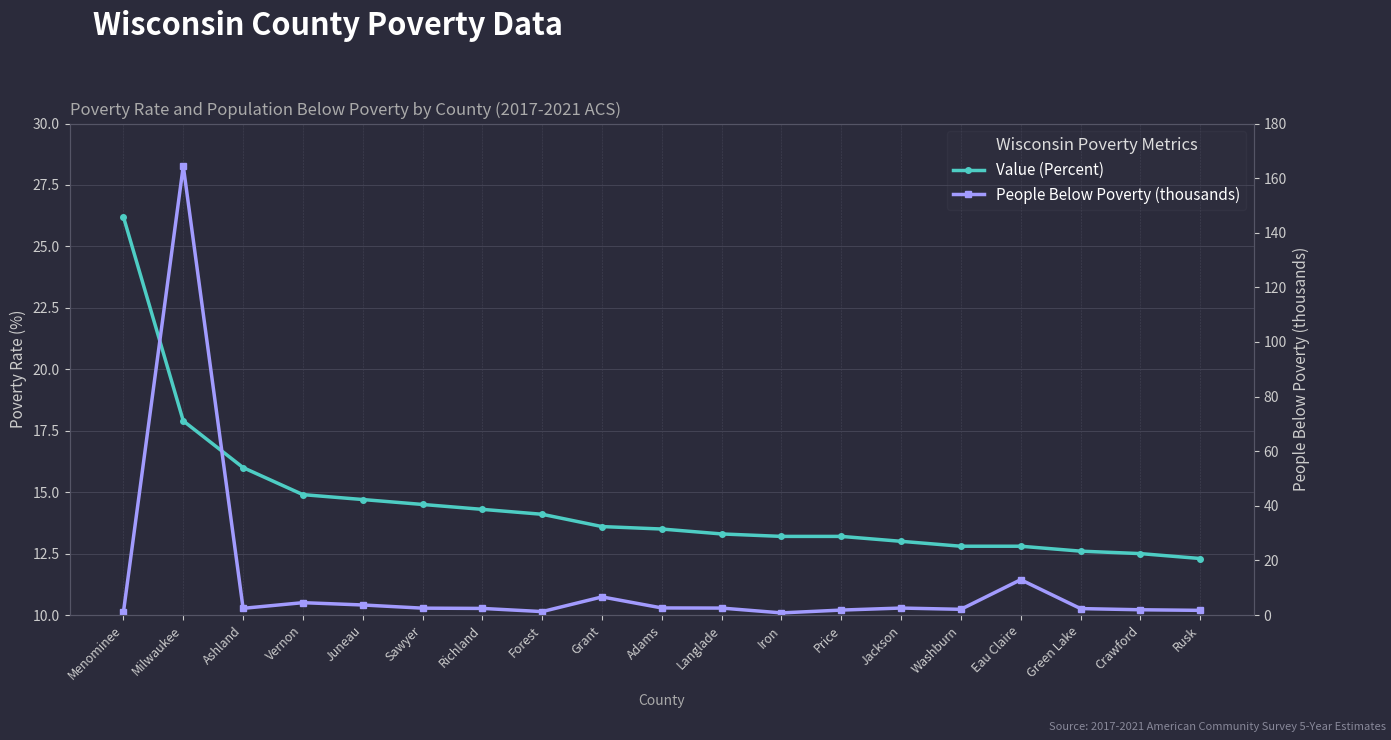

Which label corresponds to the smallest value in the chart?

Iron